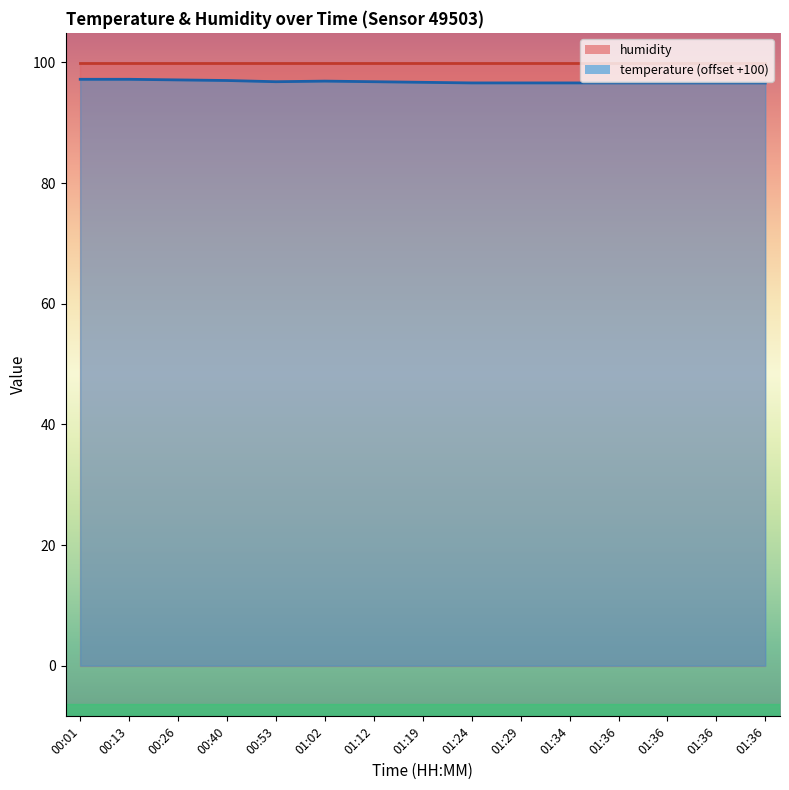

What is the difference between the second highest and minimum values?

0.6